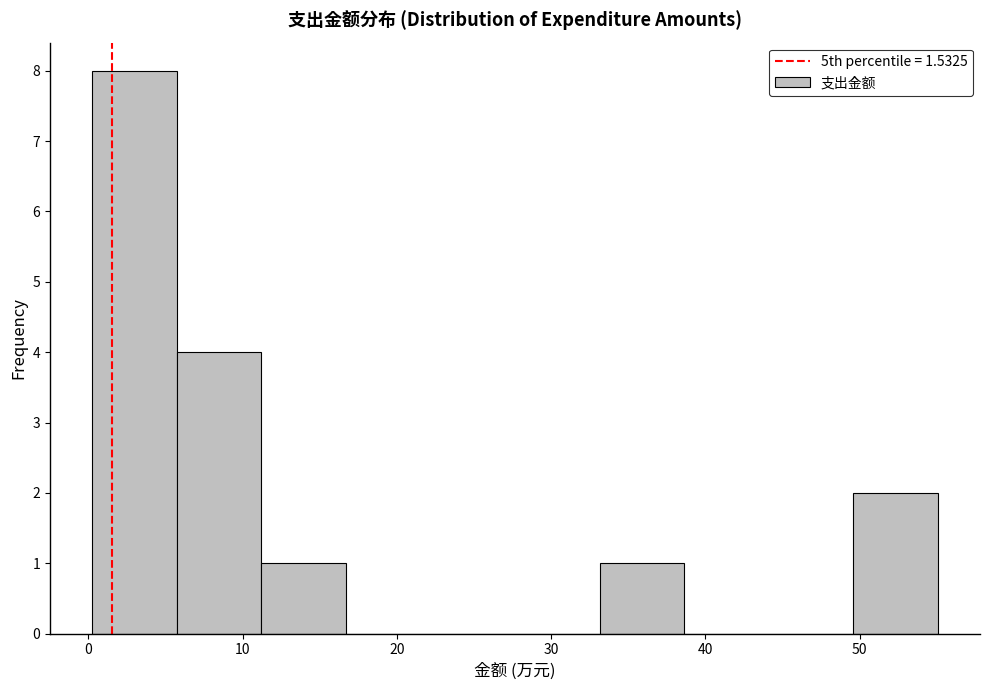

Which range on the x-axis has the tallest bar?

0 to 6